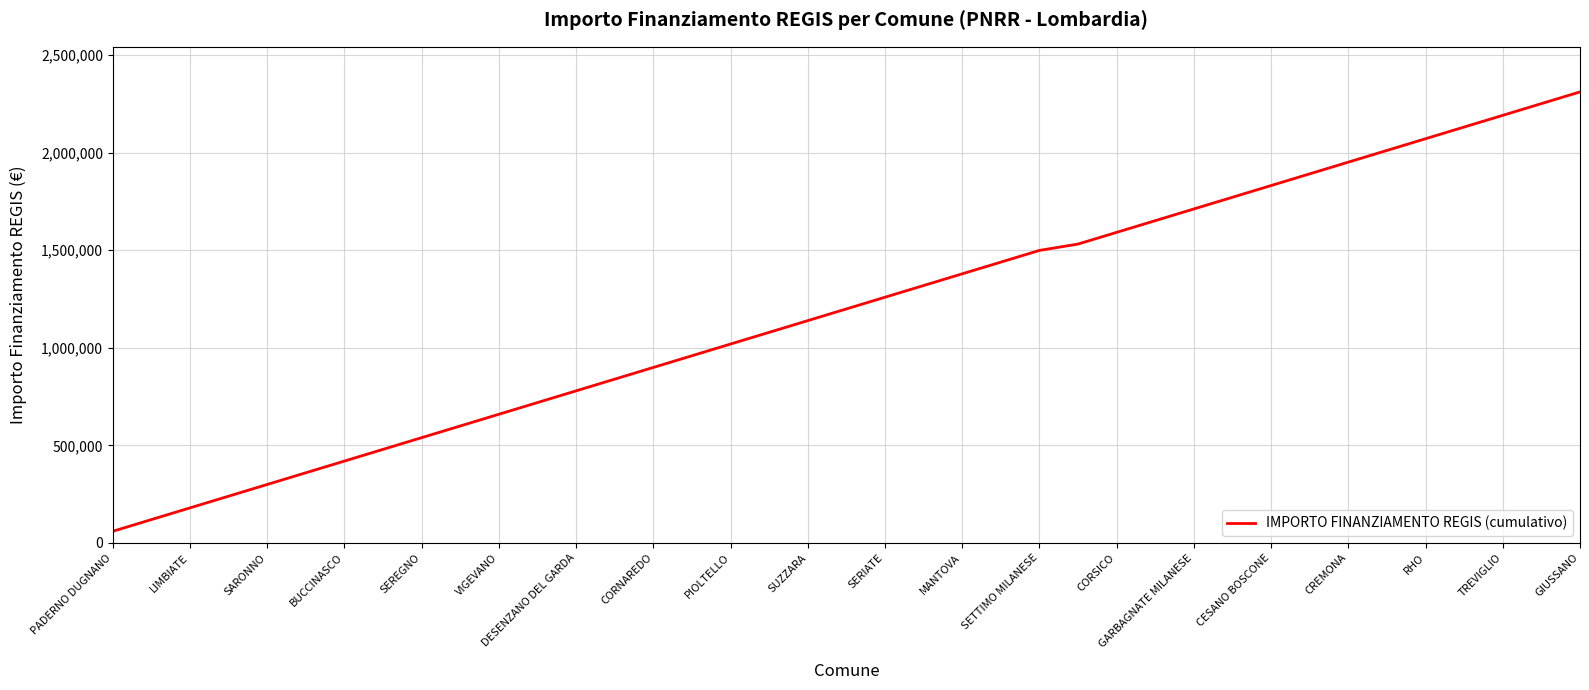

What is the greatest value displayed?

2311297